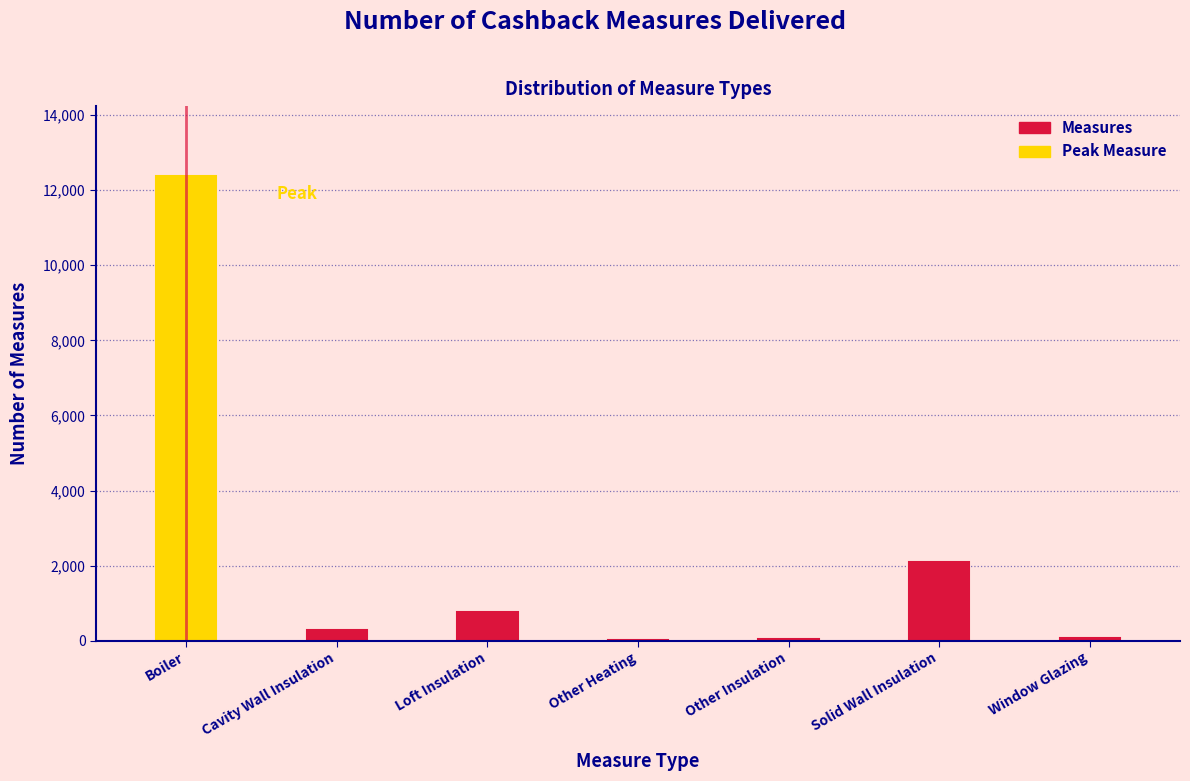

What is the greatest value displayed?

12379